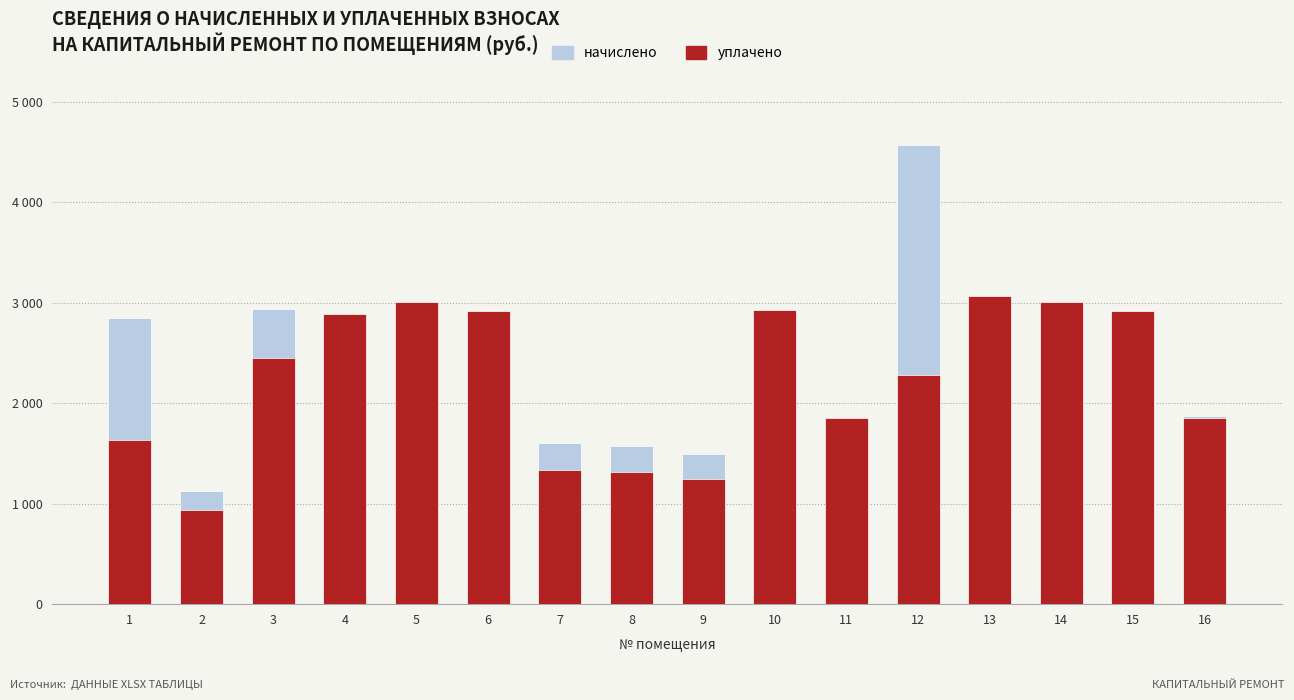

At how many categories does at least one series exceed 2386?

10